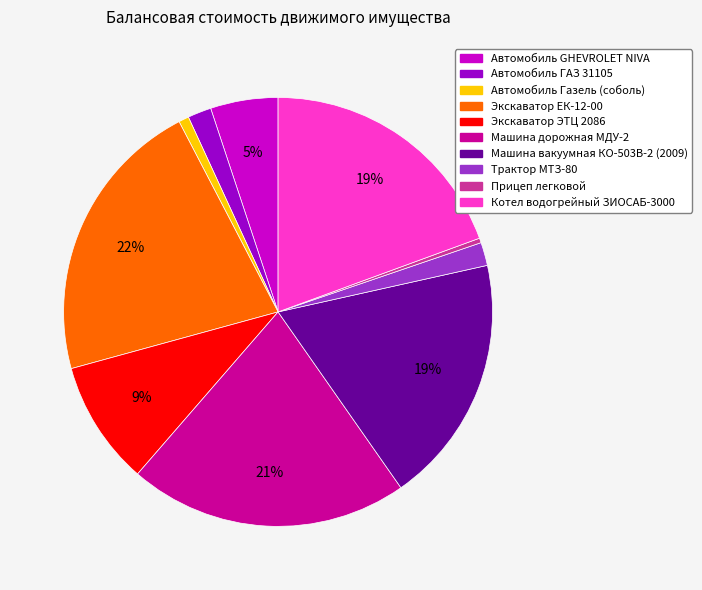

True or false: Котел водогрейный ЗИОСАБ-3000 accounts for 19% of the total.

True